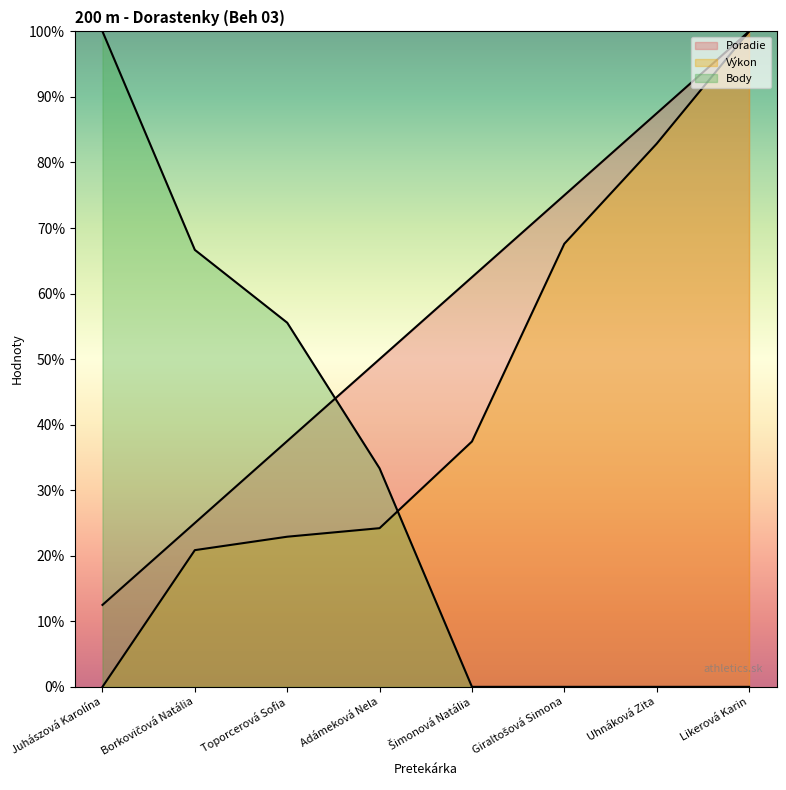

Which series has the largest range (max minus min)?

Výkon